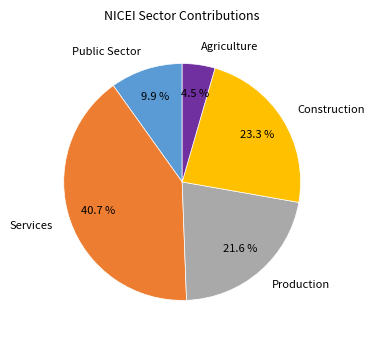

Rank the categories by value from highest to lowest.

Services, Construction, Production, Public Sector, Agriculture